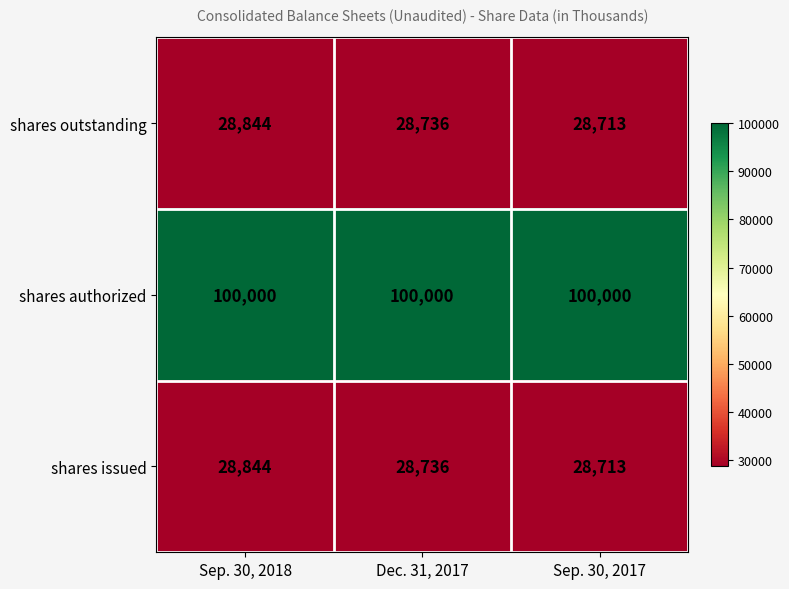

True or false: shares authorized has a value of 52938 at Sep. 30, 2018.

False